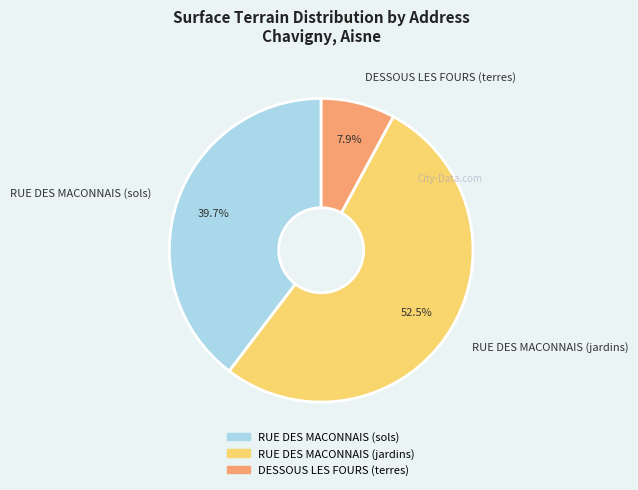

Which slice is the smallest?

DESSOUS LES FOURS (terres)